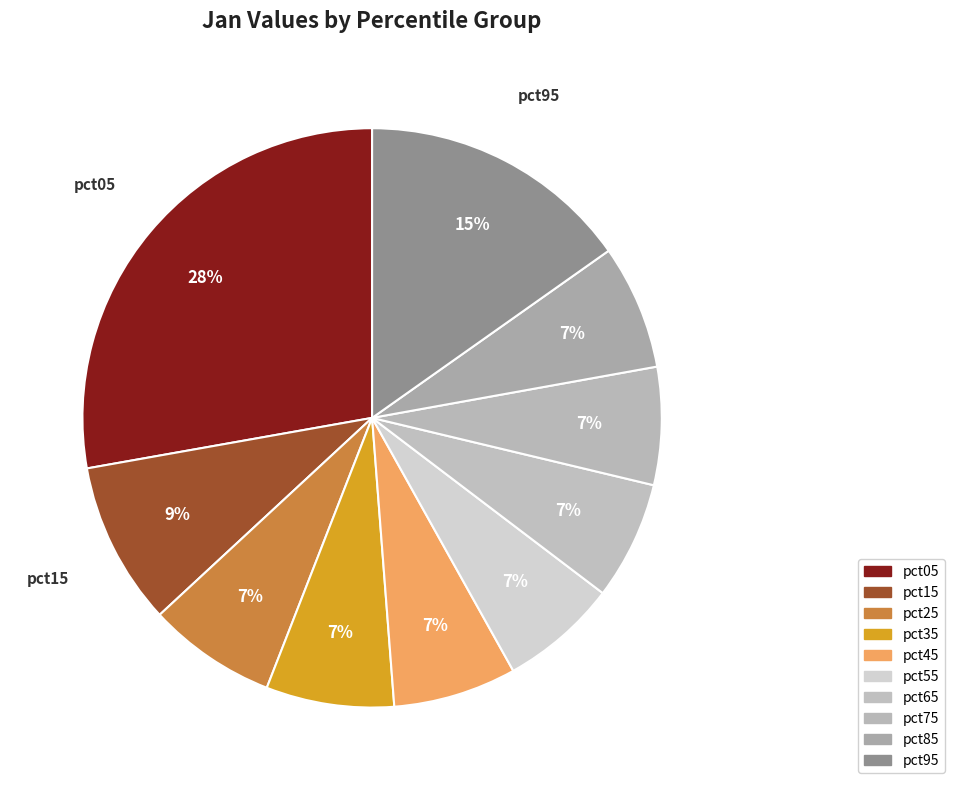

Is there any slice that represents more than half of the pie?

No